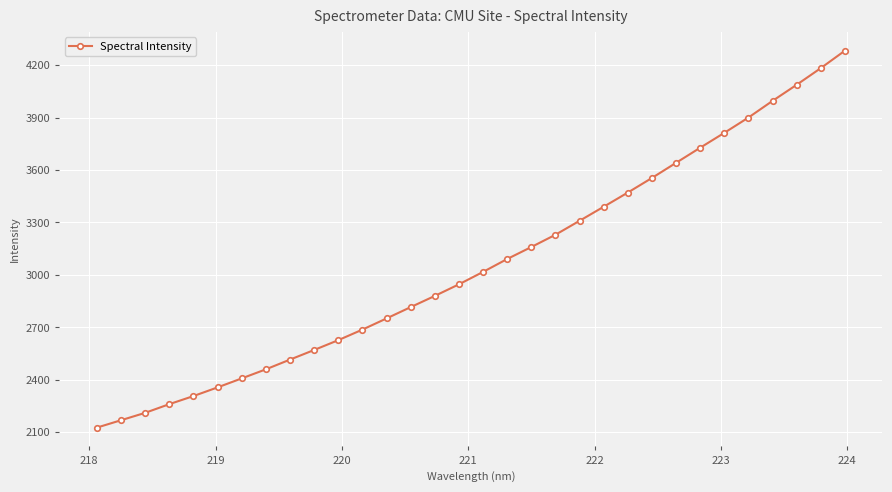

What is the average value?

3060.5